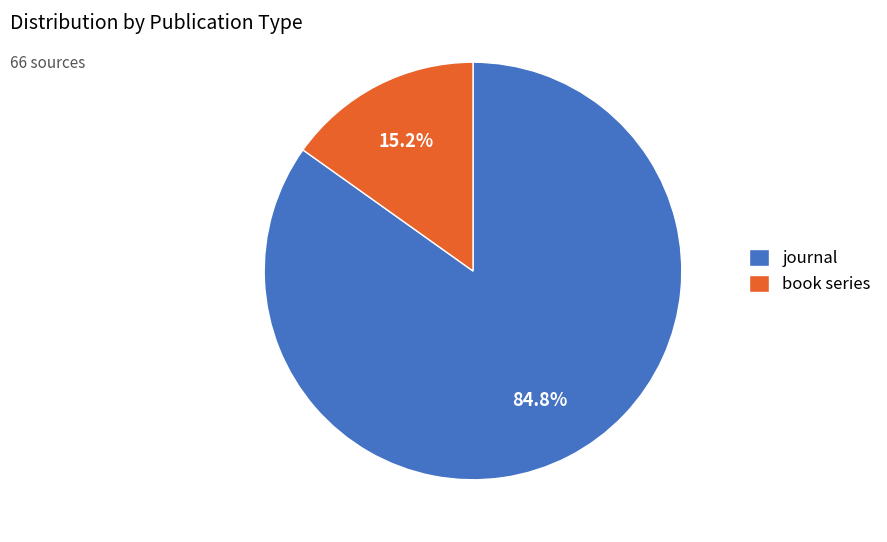

Does any single category account for the majority?

Yes